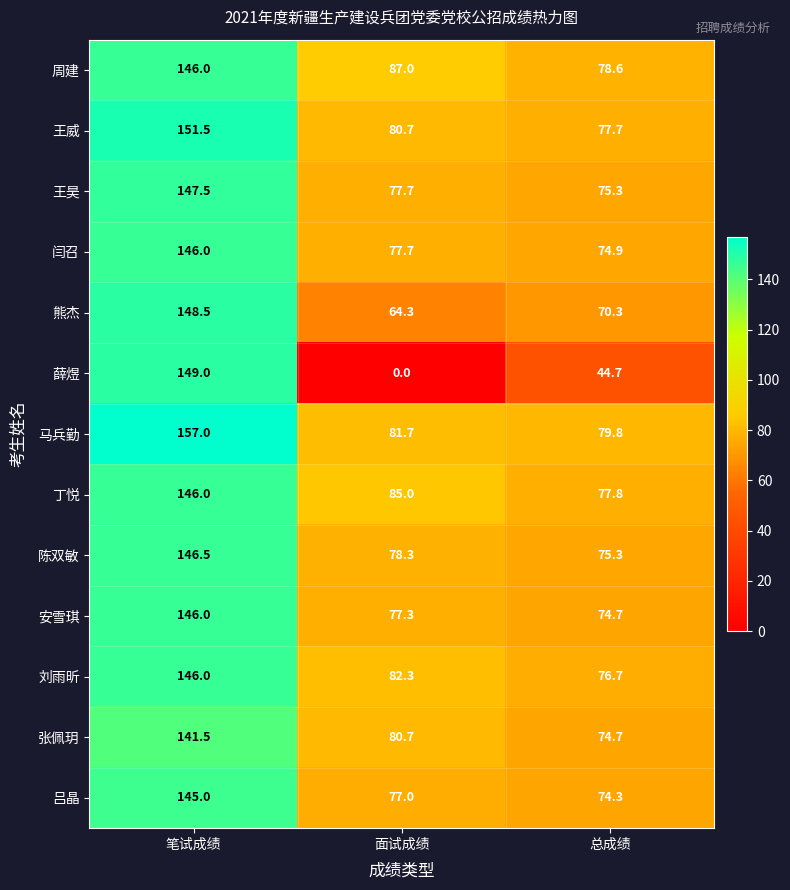

Which series has the widest spread of values?

薛煜